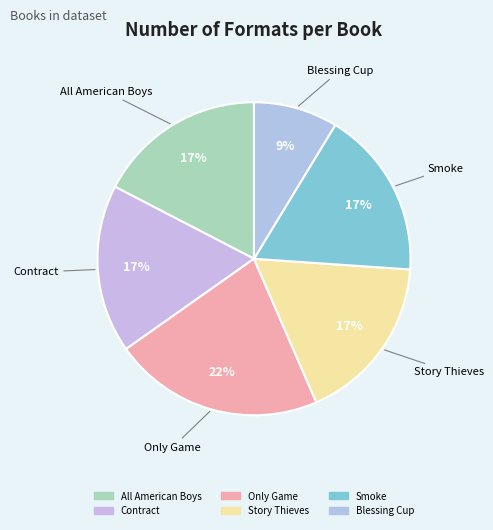

The Blessing Cup slice represents 22% of the pie. True or false?

False